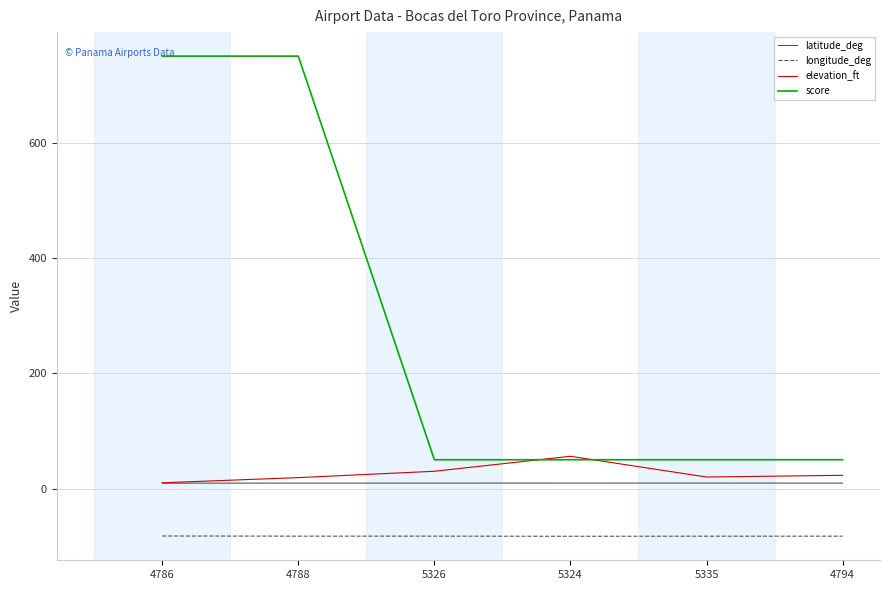

Which series has the widest spread of values?

score